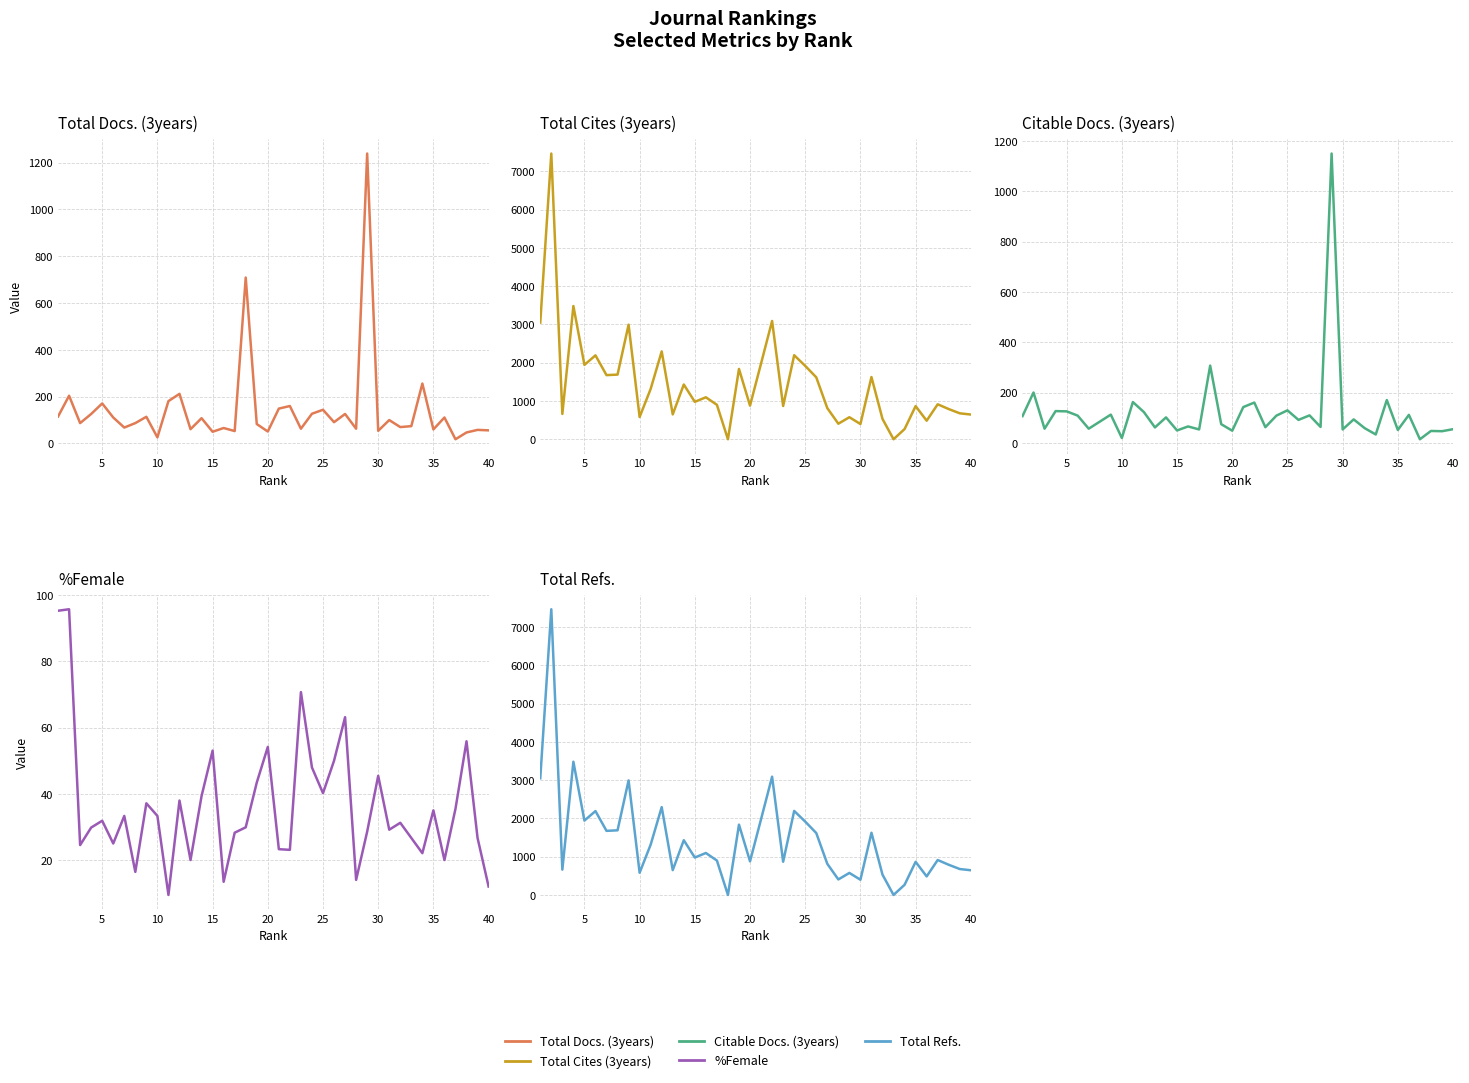

What is the highest value of the Total Refs. series?

7469.0